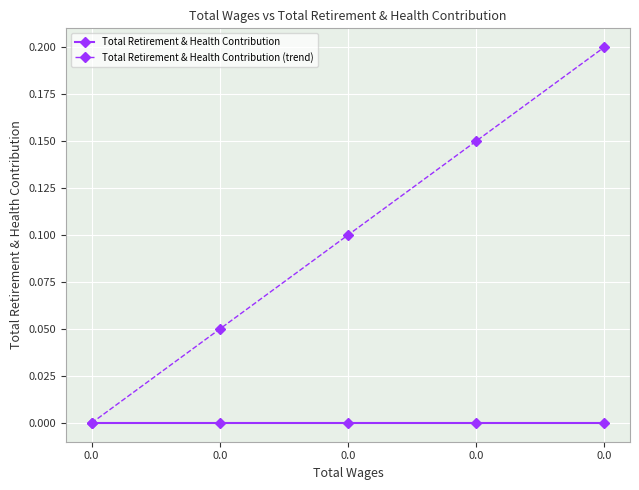

Rank the categories by Total Retirement & Health Contribution value from highest to lowest.

0.0, 0.0, 0.0, 0.0, 0.0